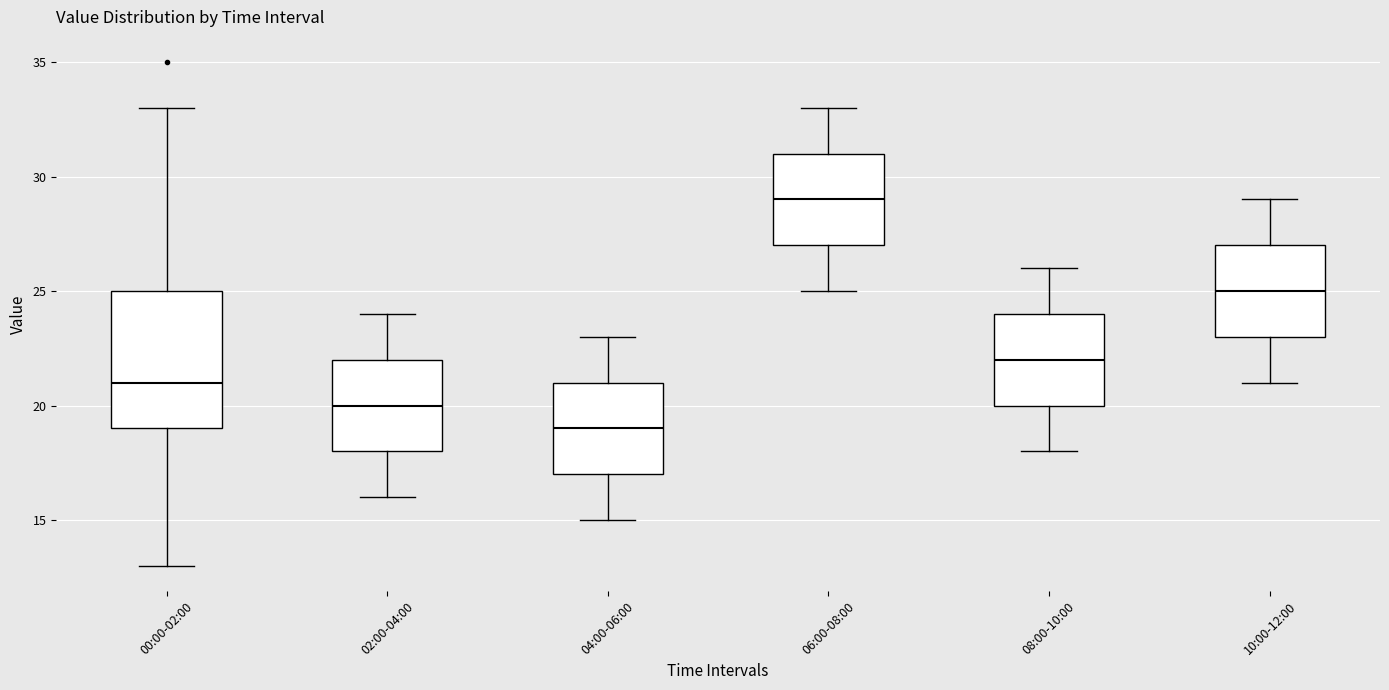

Reading left to right, transcribe this box plot: for each box, give where its median line is, the range the box spans, and where its two whiskers end, as read against the y-axis. The values are not printed on the chart, so give them approximately, as read against the axis.

00:00-02:00: median 21, box 19 to 25, whiskers 13 to 33
02:00-04:00: median 20, box 18 to 22, whiskers 16 to 24
04:00-06:00: median 19, box 17 to 21, whiskers 15 to 23
06:00-08:00: median 29, box 27 to 31, whiskers 25 to 33
08:00-10:00: median 22, box 20 to 24, whiskers 18 to 26
10:00-12:00: median 25, box 23 to 27, whiskers 21 to 29